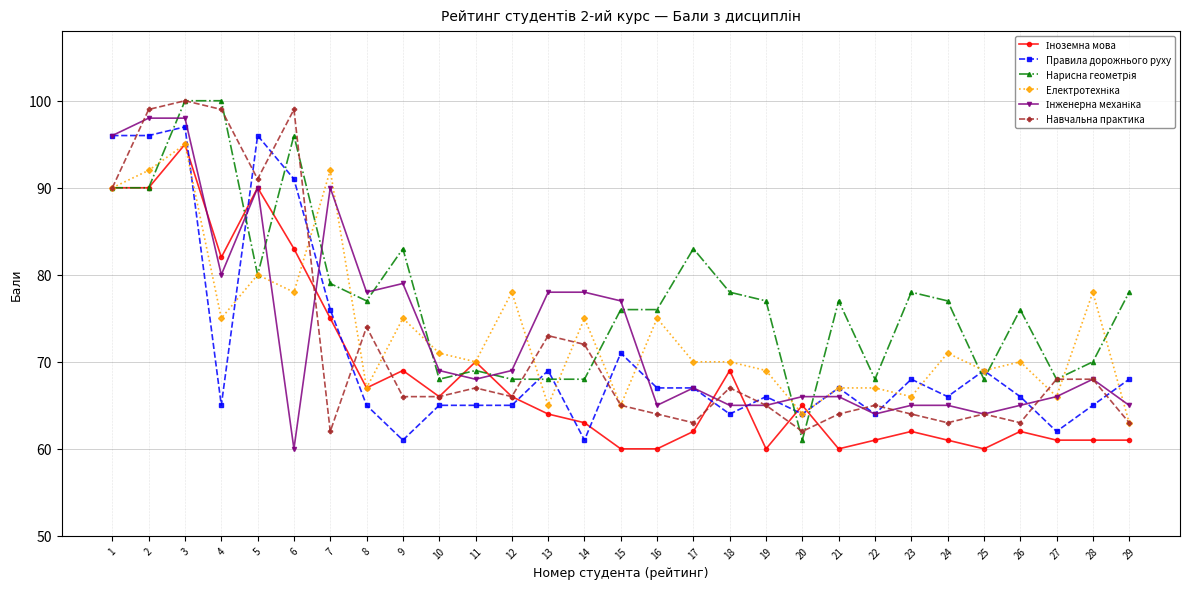

True or false: Правила дорожнього руху has more than 0 points higher than both neighbors.

True